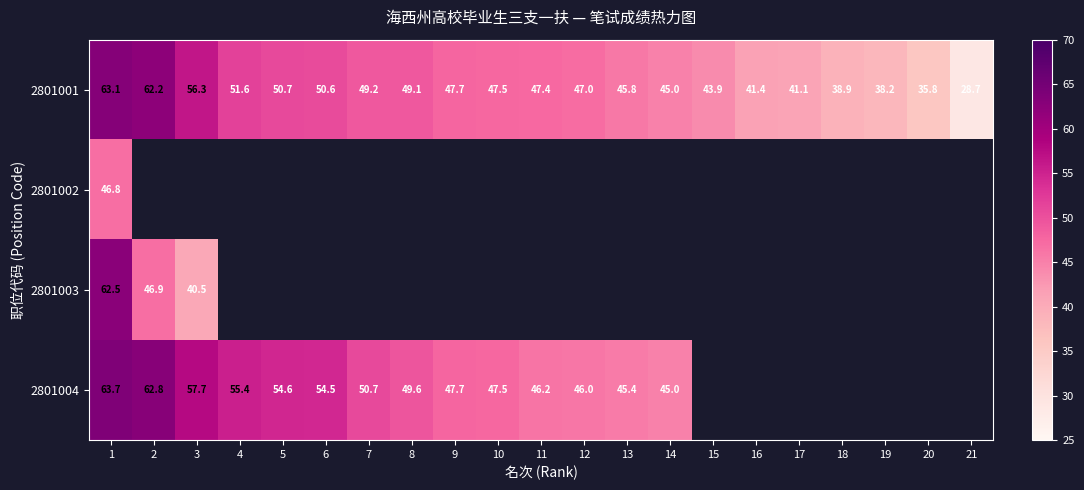

What is the maximum value shown in the chart?

63.7